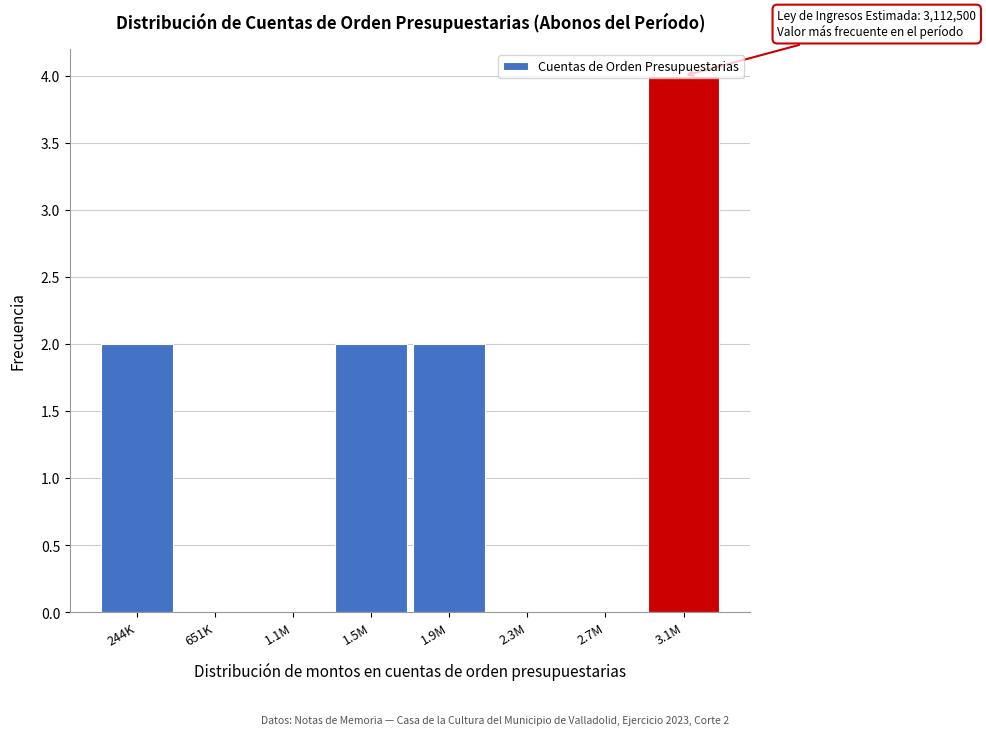

What is the change in value from 651K to 3.1M?

+4